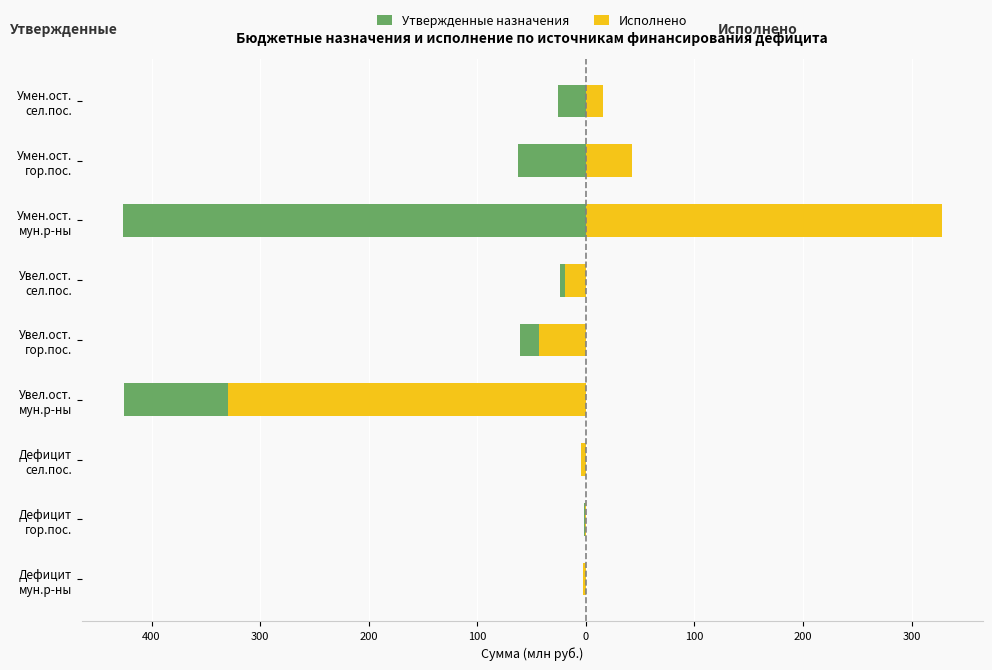

What is the total value across all series at Увел.ост. мун.р-ны?

-755.4